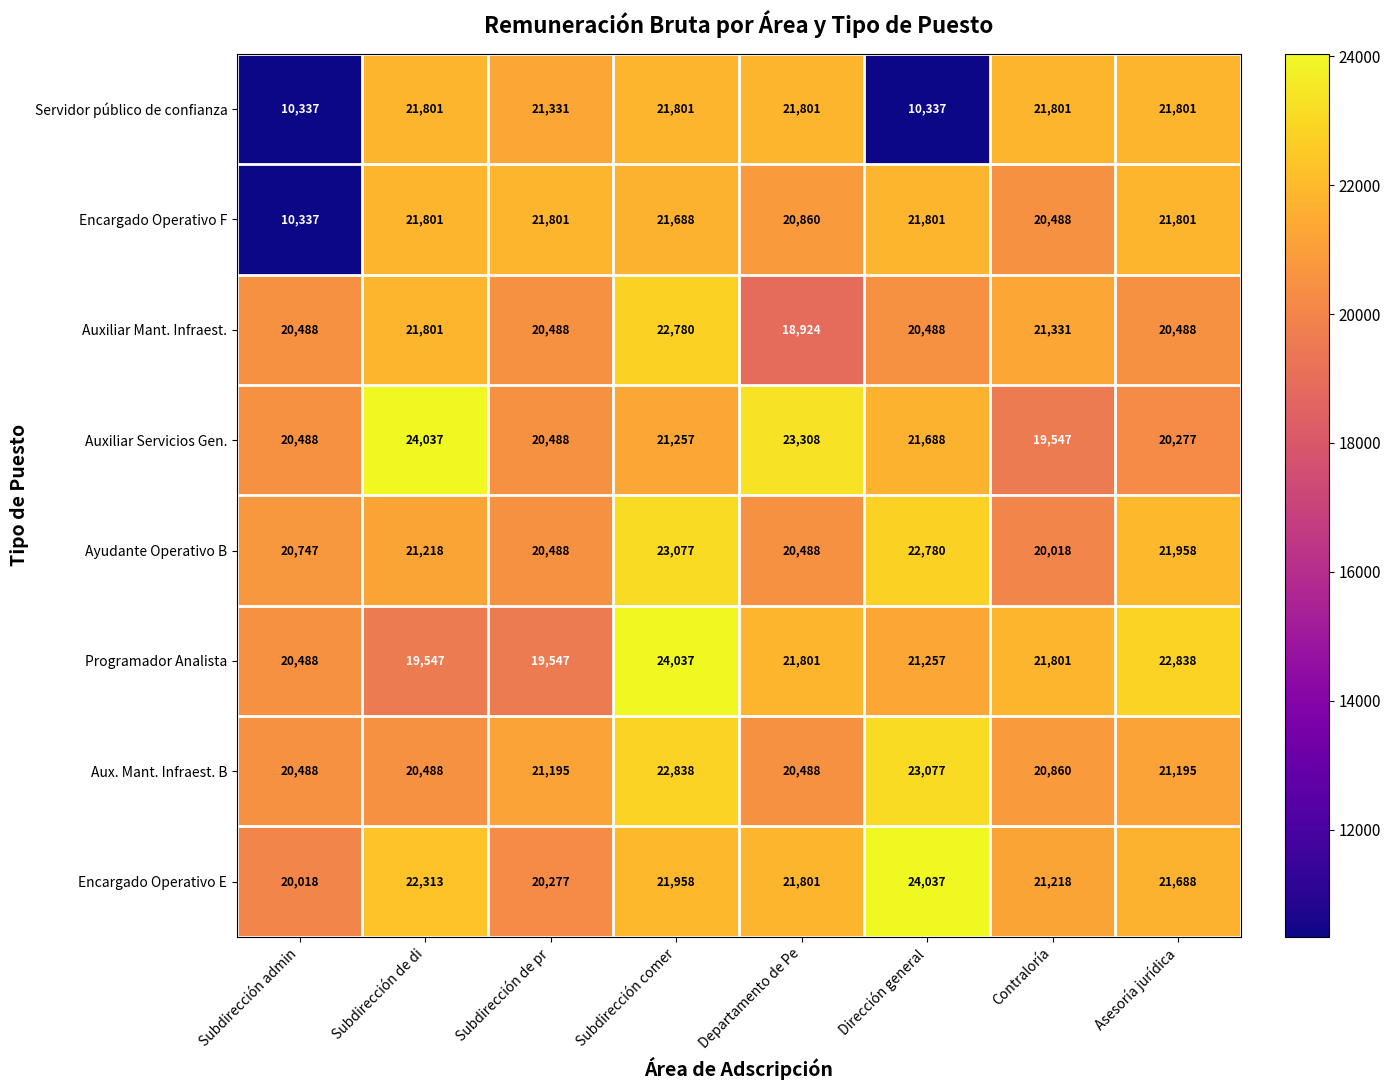

At which category is the sum across all series the highest?

Subdirección comer